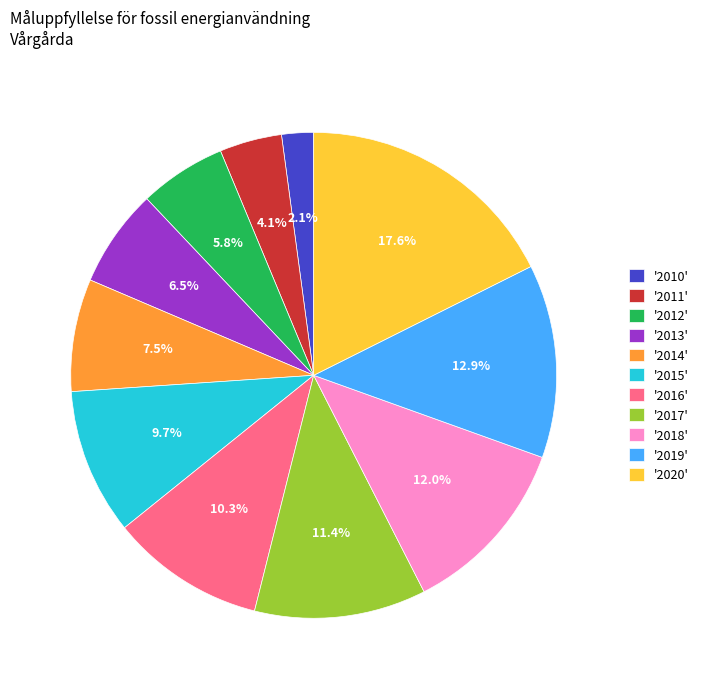

Count the number of slices in the pie.

11